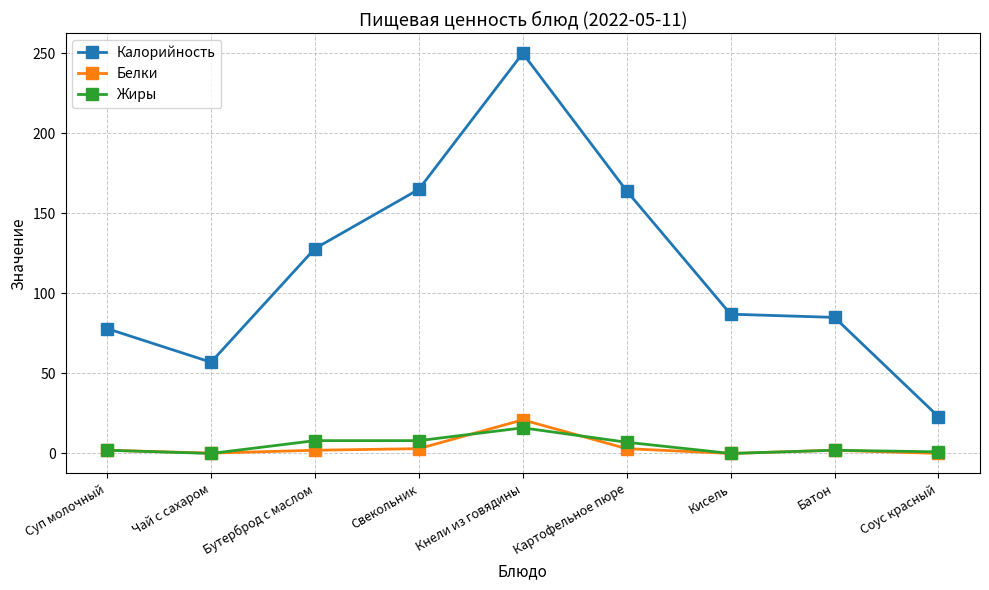

What is the difference between the second highest and minimum values in the Белки series?

3.0